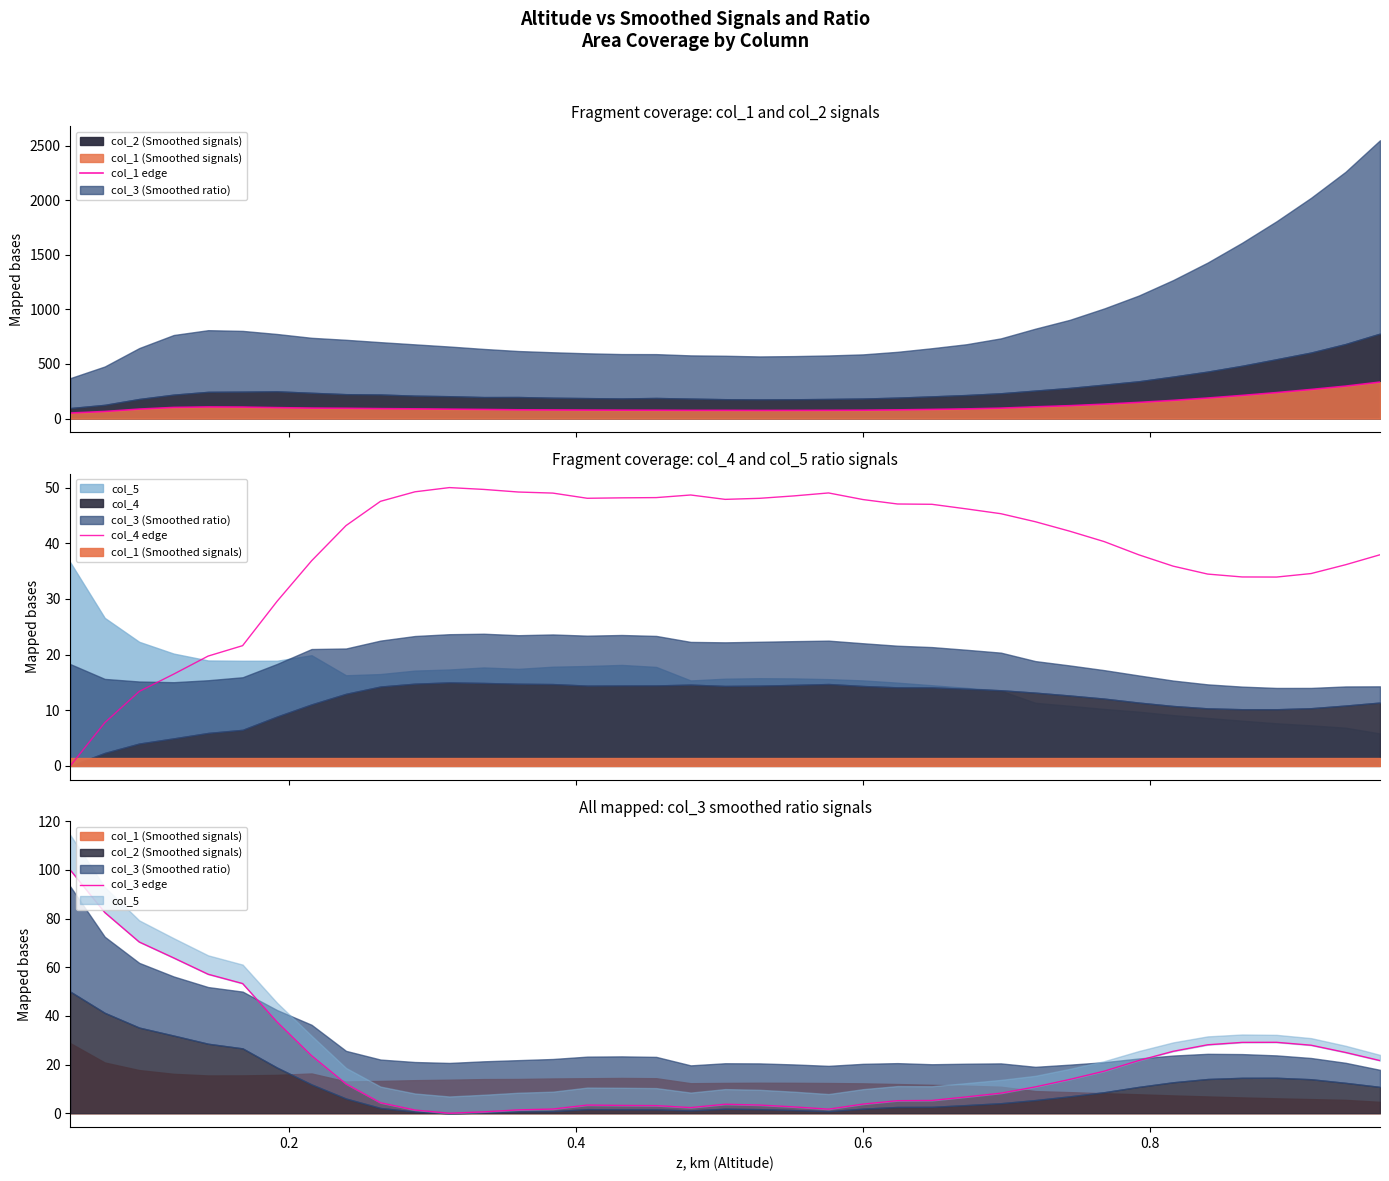

What is the highest value of the col_4 edge series?

50.0